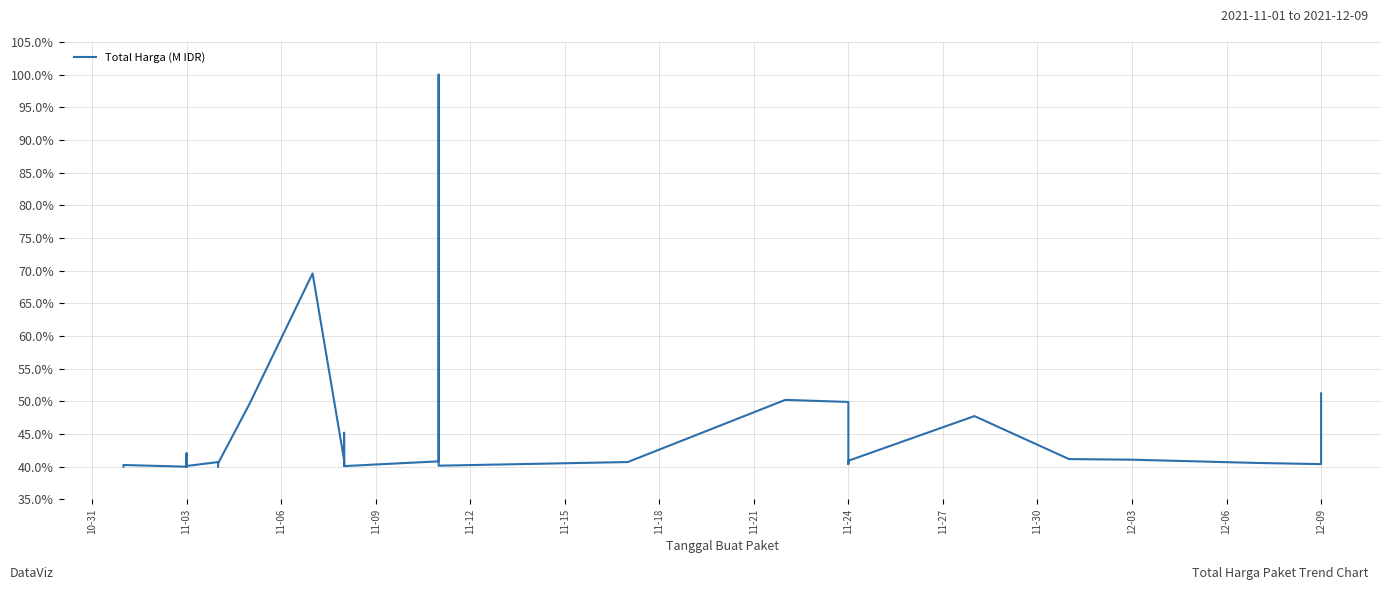

True or false: the data has more than 0 interior local peaks.

True